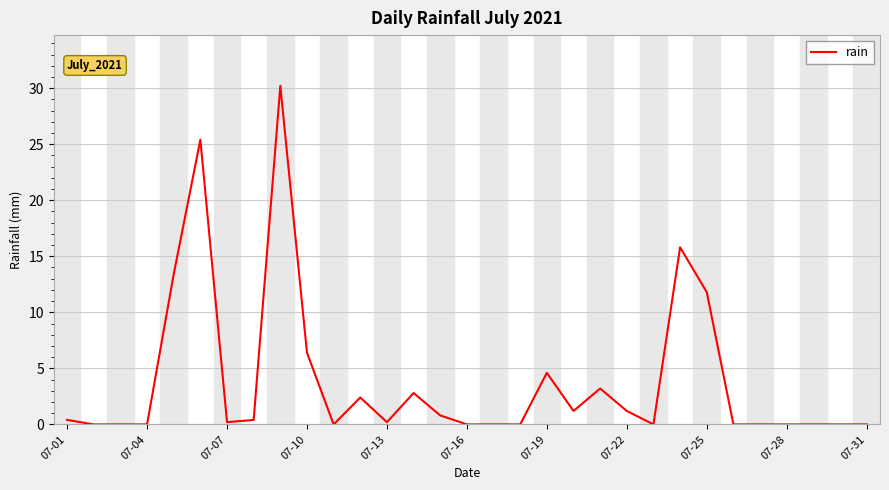

What is the maximum value shown in the chart?

30.2